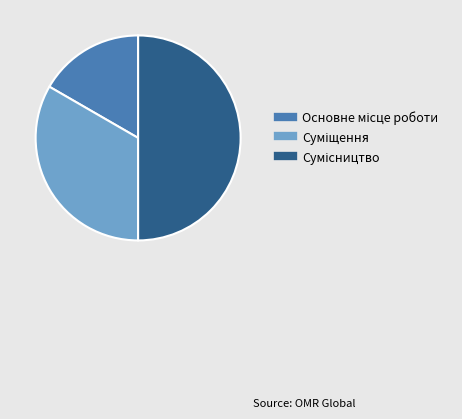

Count the number of slices in the pie.

3